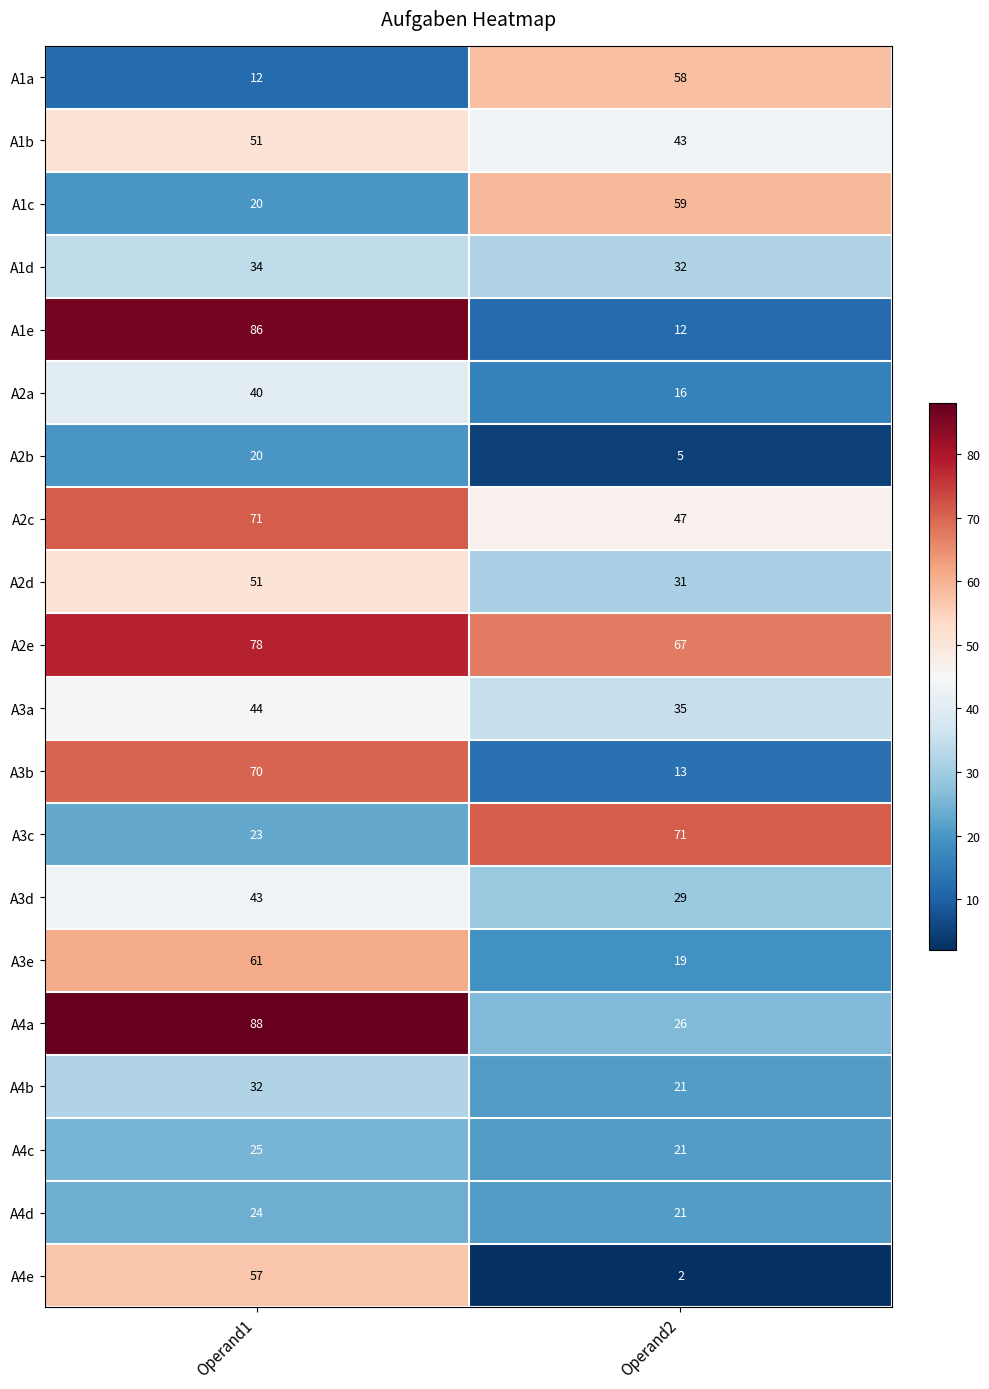

Is it true that A1a equals 12 at Operand1?

True